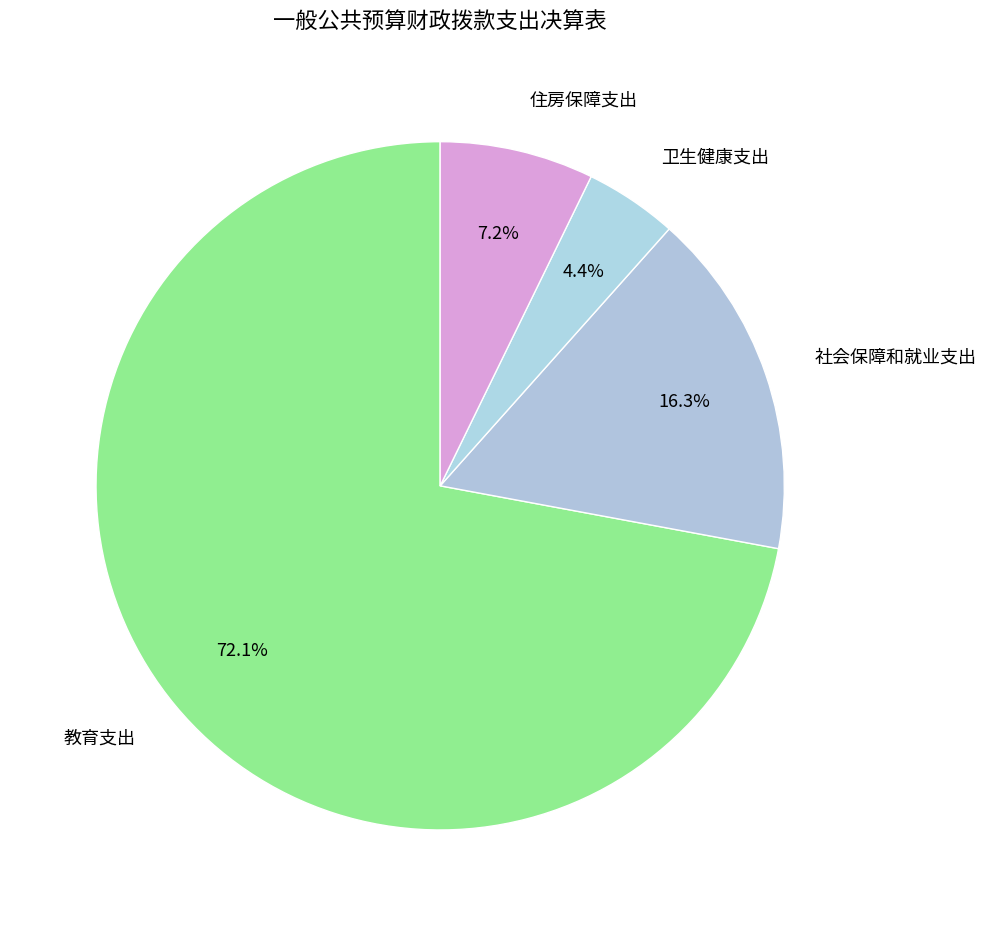

Is 教育支出 the majority of the pie?

Yes